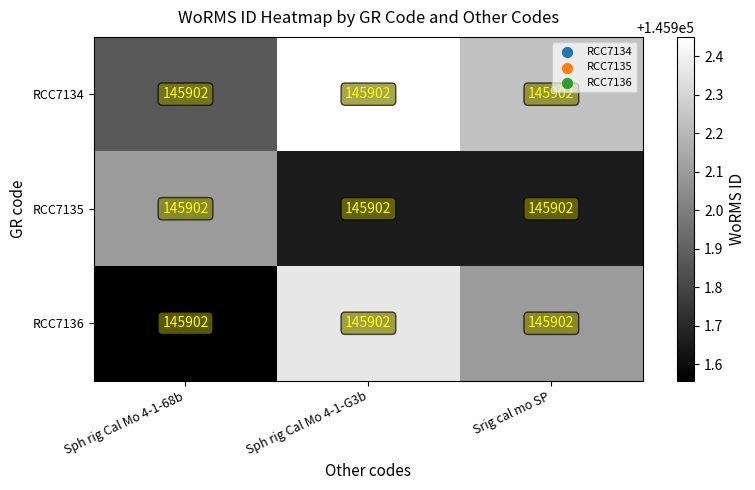

Reading right to left, transcribe all the data shown in this chart.

RCC7134: Srig cal mo SP=145902.0	Sph rig Cal Mo 4-1-G3b=145902.0	Sph rig Cal Mo 4-1-68b=145902.0
RCC7135: Srig cal mo SP=145902.0	Sph rig Cal Mo 4-1-G3b=145902.0	Sph rig Cal Mo 4-1-68b=145902.0
RCC7136: Srig cal mo SP=145902.0	Sph rig Cal Mo 4-1-G3b=145902.0	Sph rig Cal Mo 4-1-68b=145902.0